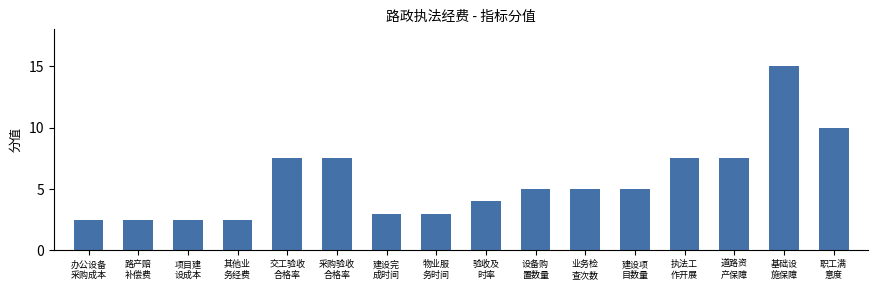

What is the change in value from 项目建
设成本 to 验收及
时率?

+1.5